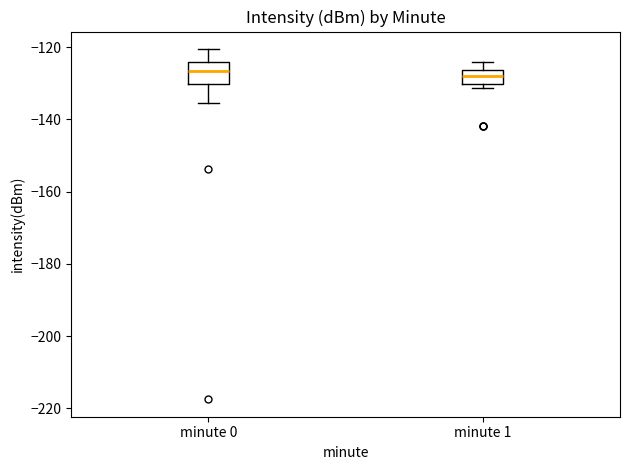

Where does the upper whisker of the box for minute 0 end on the y-axis? The values are not printed on the chart, so give them approximately, as read against the axis.

-120